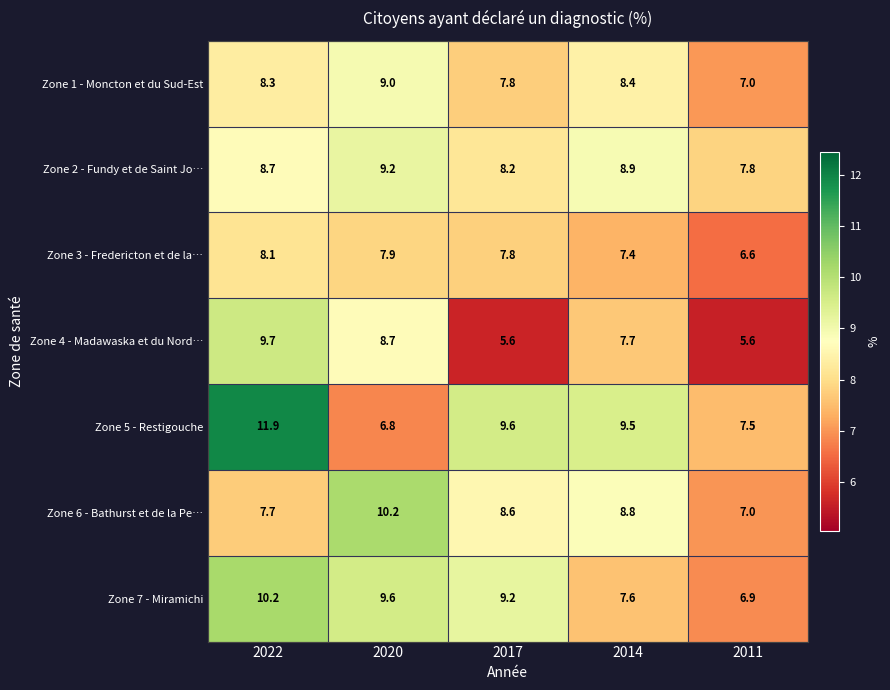

What is the sum of the Zone 2 - Fundy et de Saint Jo… values at 2022 and 2014?

17.6